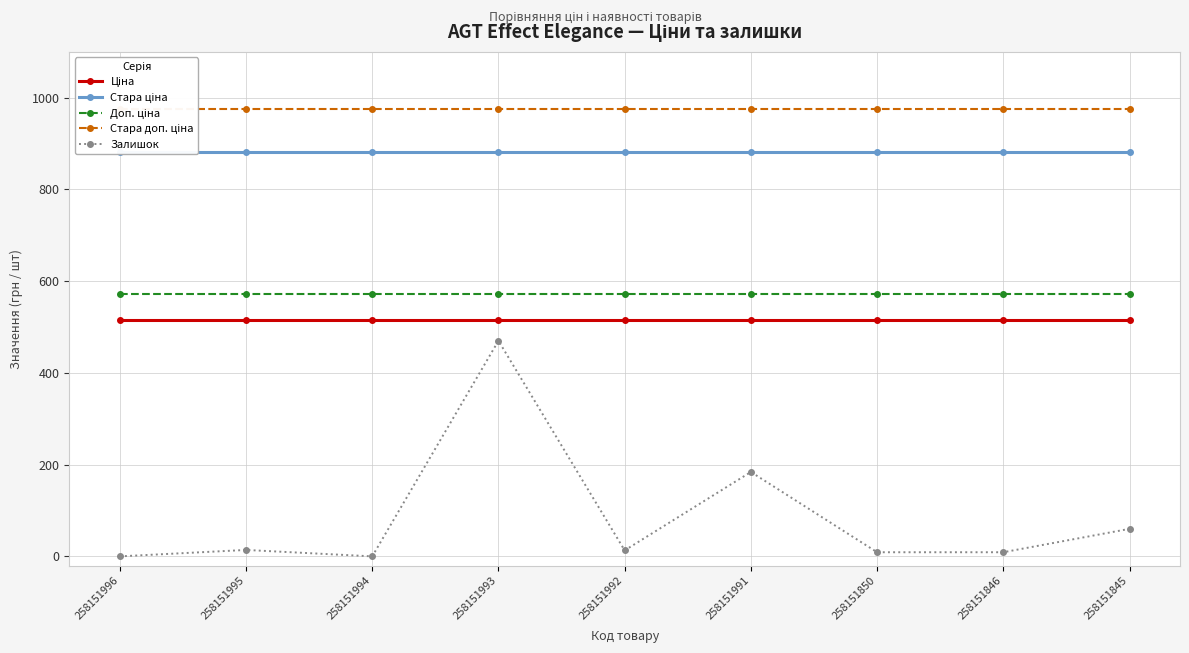

What is the minimum value for Доп. ціна?

571.0